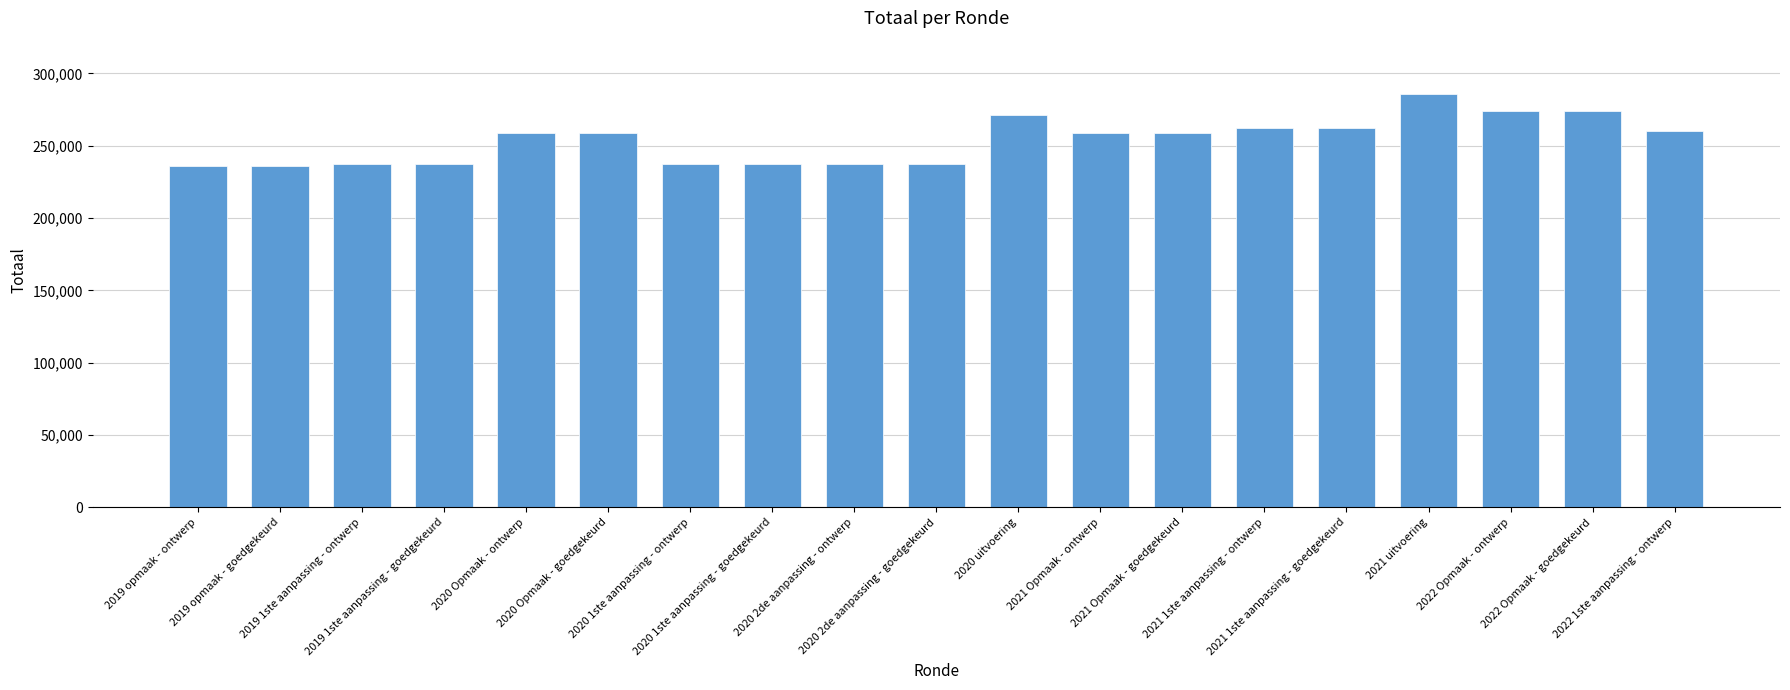

What is the sum of all values?

4820081